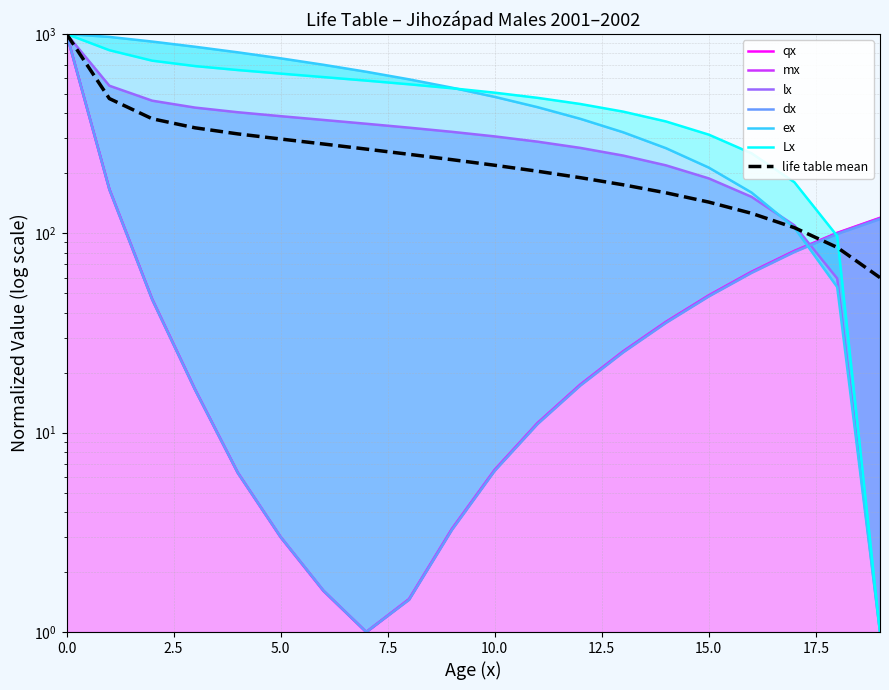

What is the value of the mx point at the 16th from the left?

48.6